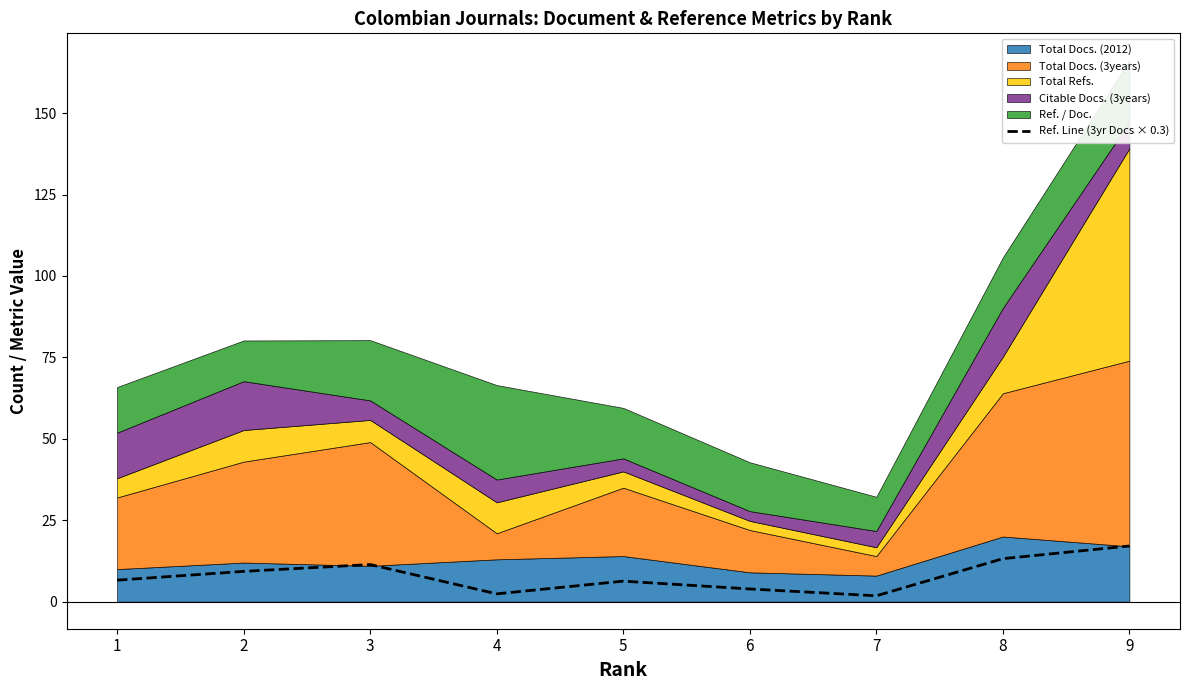

True or false: the data has more than 0 interior local peaks.

True